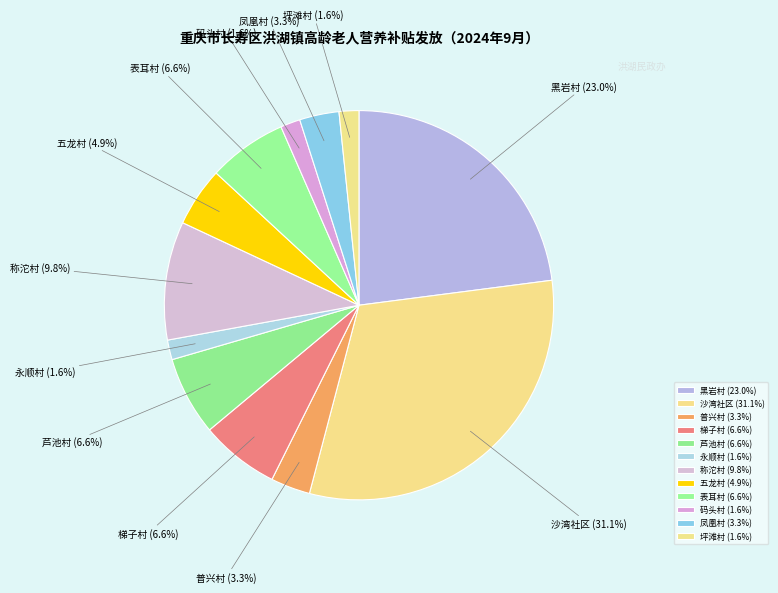

To the nearest percent, what is the average slice percentage?

8%